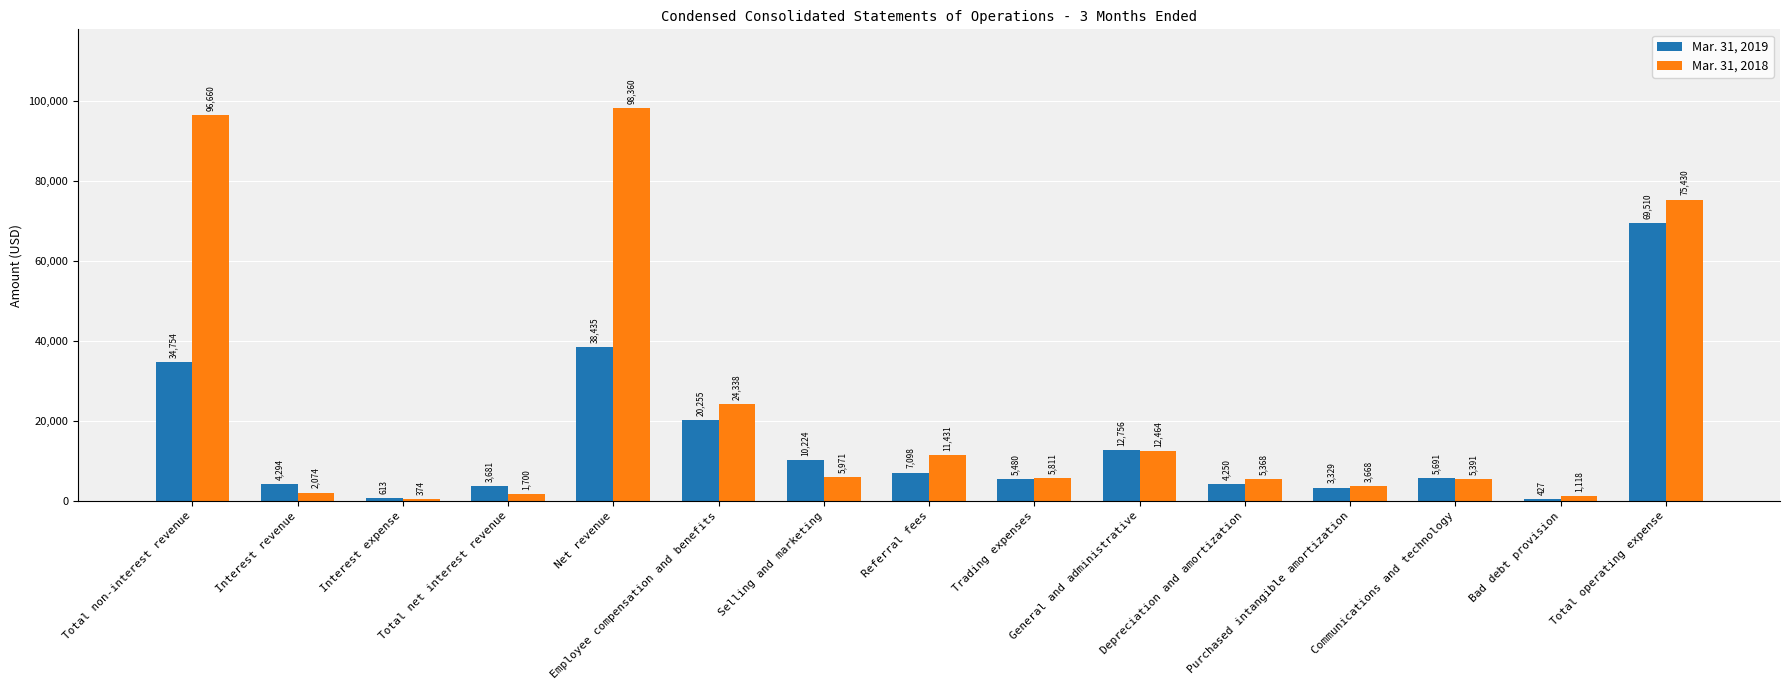

Which series changed the most between Total non-interest revenue and General and administrative?

Mar. 31, 2018